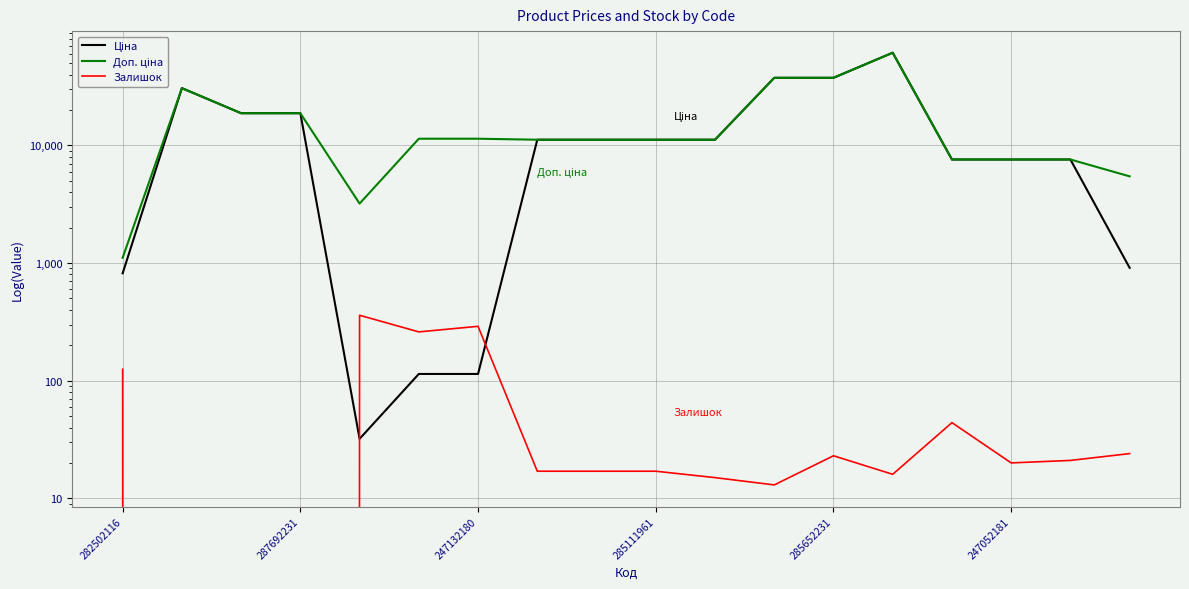

Is the value of Залишок at 9 greater than the value of Ціна at 285652231?

No